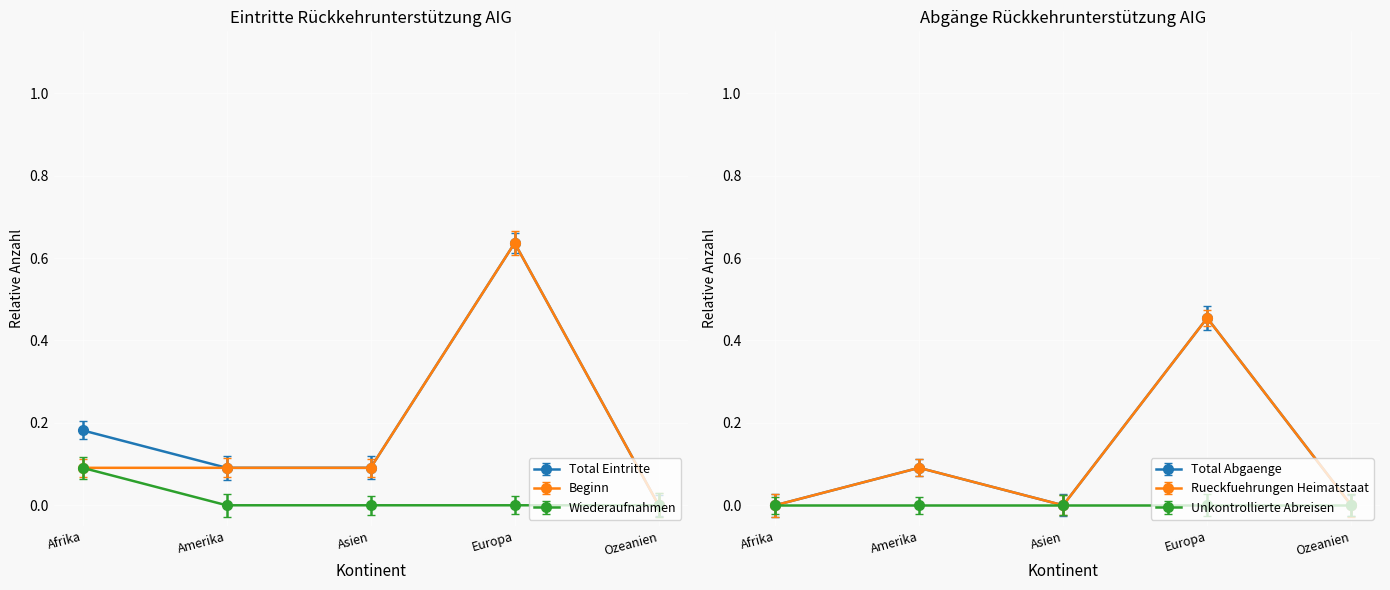

Which series has the widest spread of values?

Total Eintritte